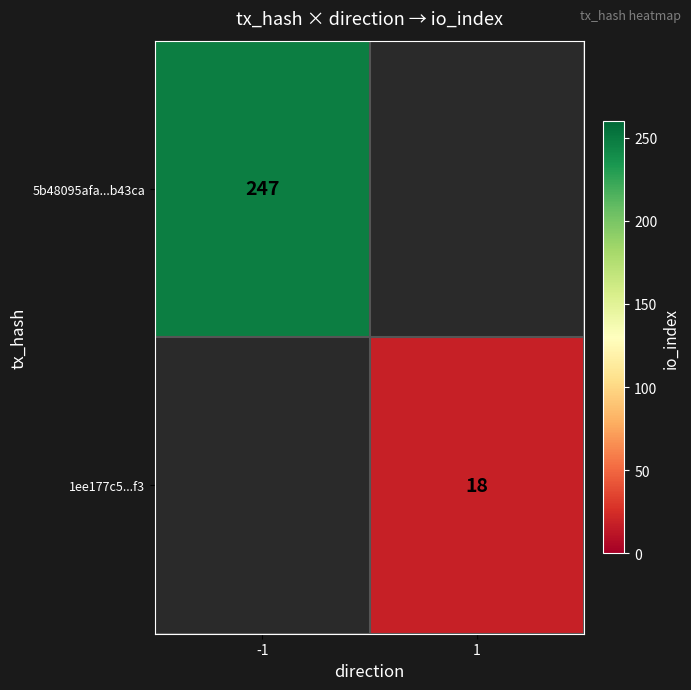

Is the value of 1ee177c5...f3 at 1 greater than the value of 5b48095afa...b43ca at -1?

No